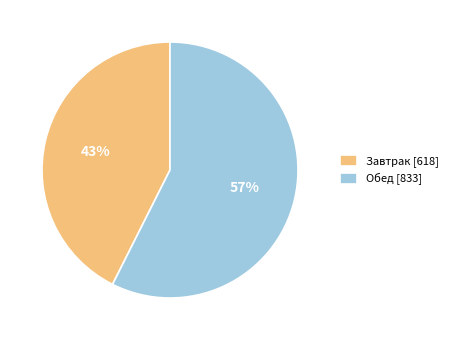

Do Завтрак [618] and Обед [833] together represent more than half of the pie?

Yes